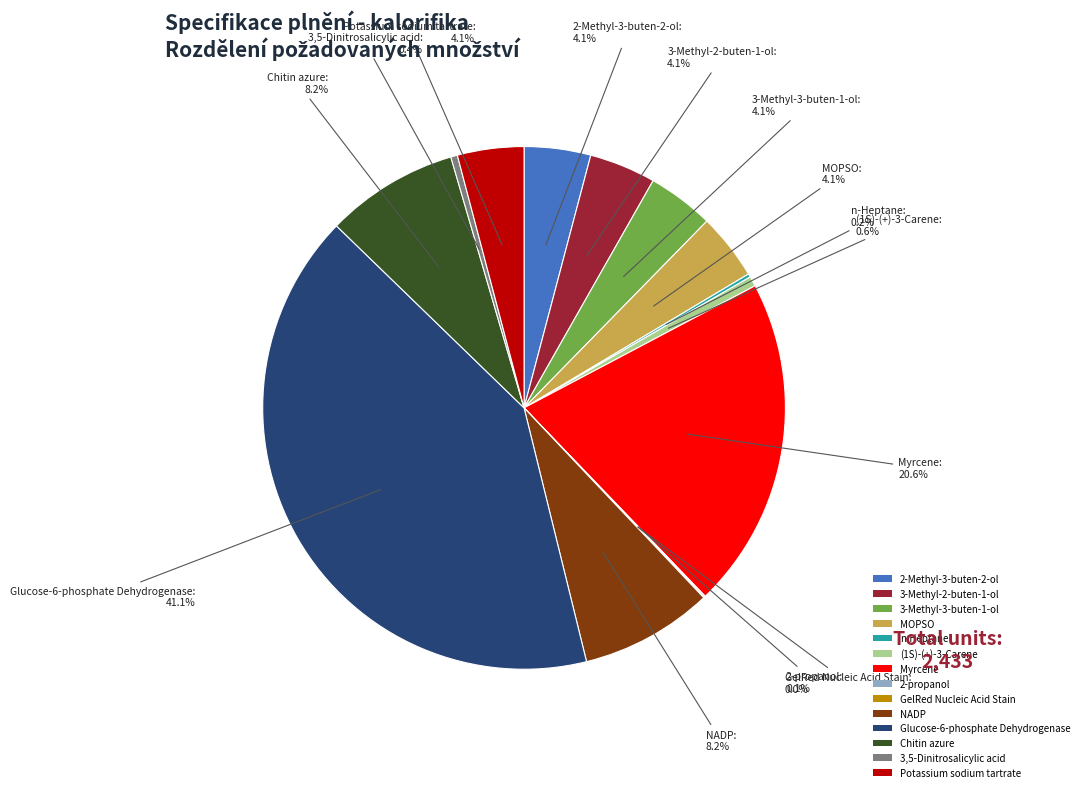

Combined, what portion of the pie is Potassium sodium tartrate and Glucose-6-phosphate Dehydrogenase?

45.2%